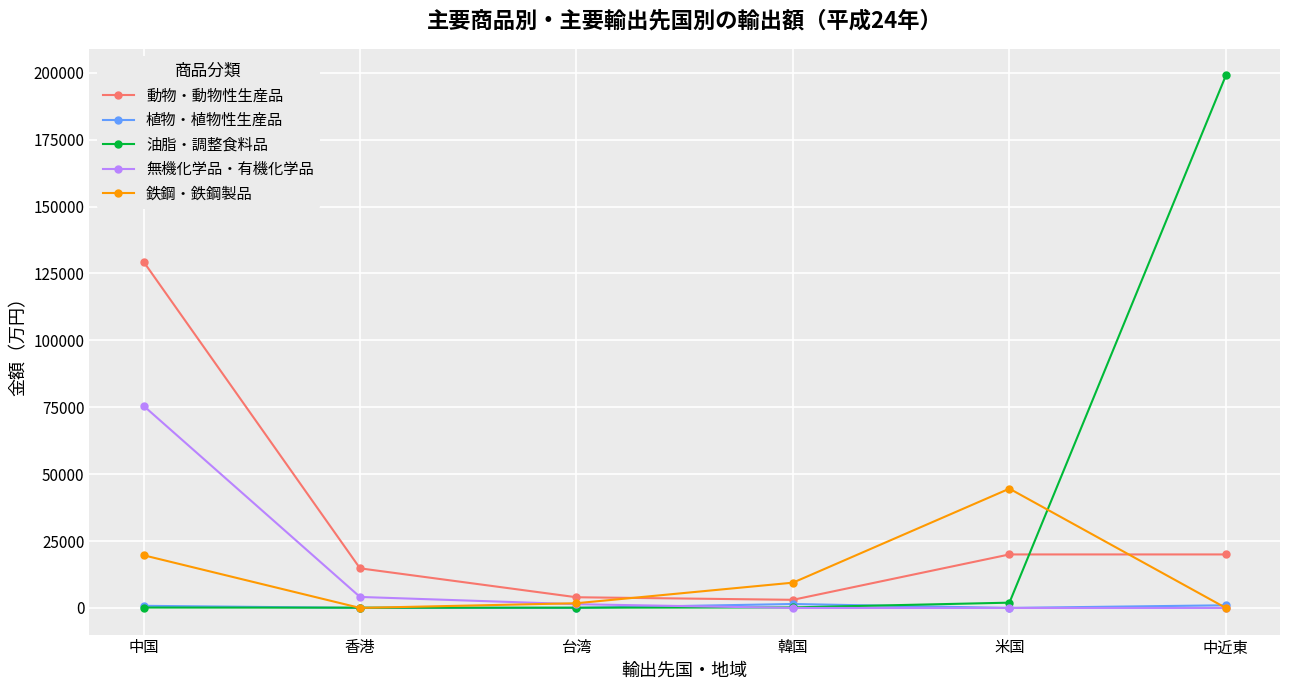

Between 米国 and 中近東, which series saw the biggest shift?

油脂・調整食料品